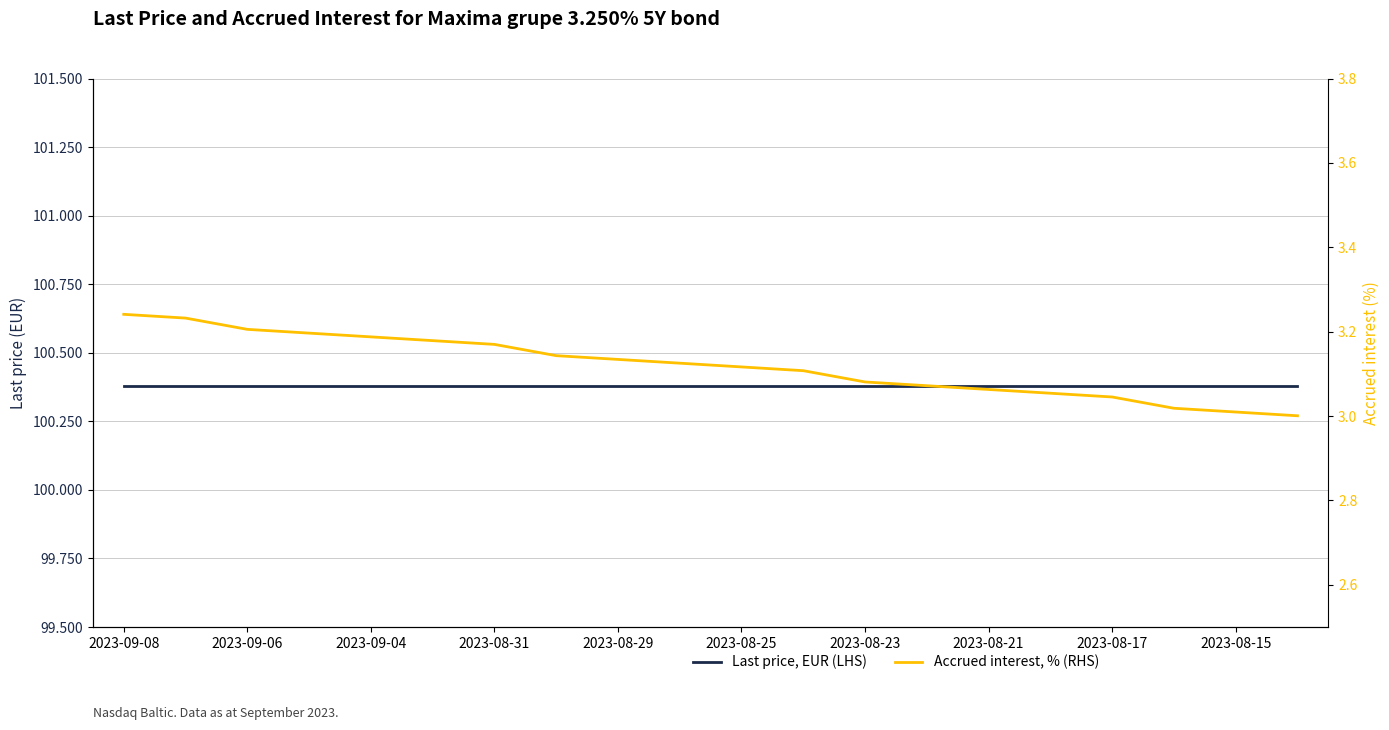

What is the highest value of the Accrued interest, % (RHS) series?

3.2